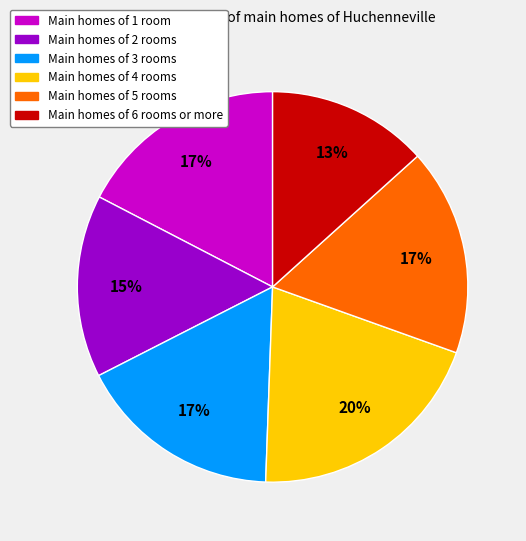

To the nearest percent, what is the difference between the largest and smallest slice percentages?

7%